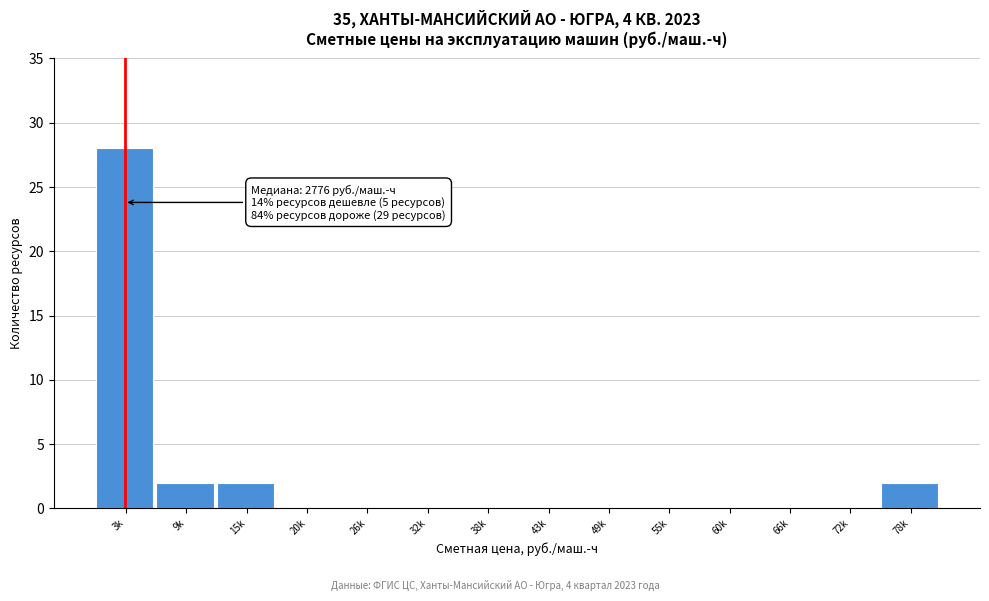

Reading left to right, list all the values displayed in this chart.

3k=28	9k=2	15k=2	20k=0	26k=0	32k=0	38k=0	43k=0	49k=0	55k=0	60k=0	66k=0	72k=0	78k=2